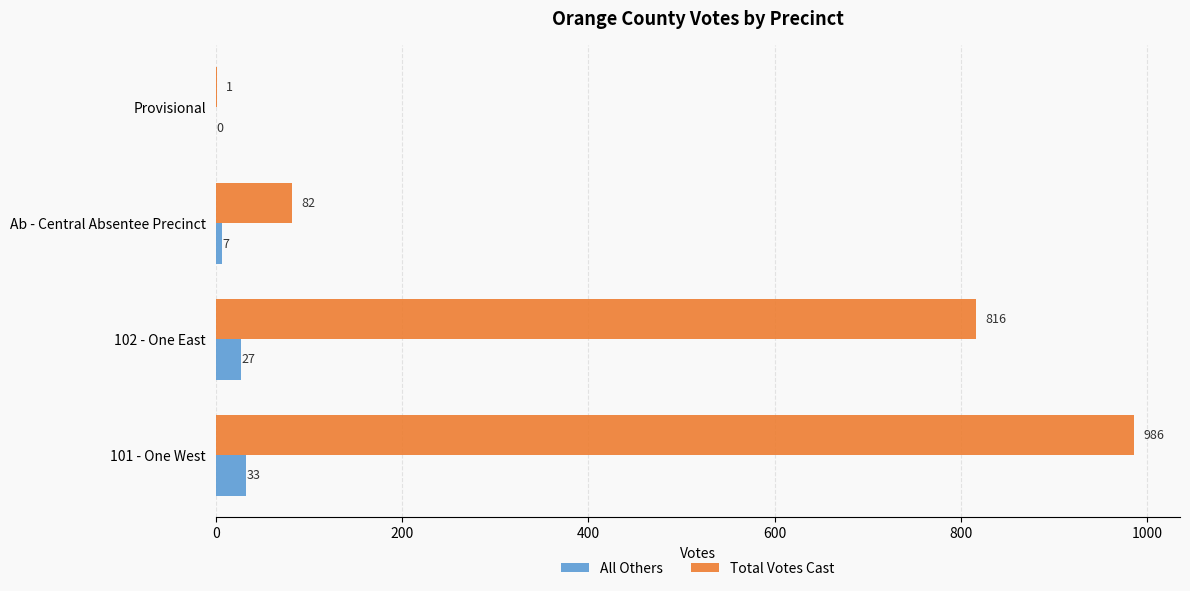

Which category has the highest value across all series?

101 - One West